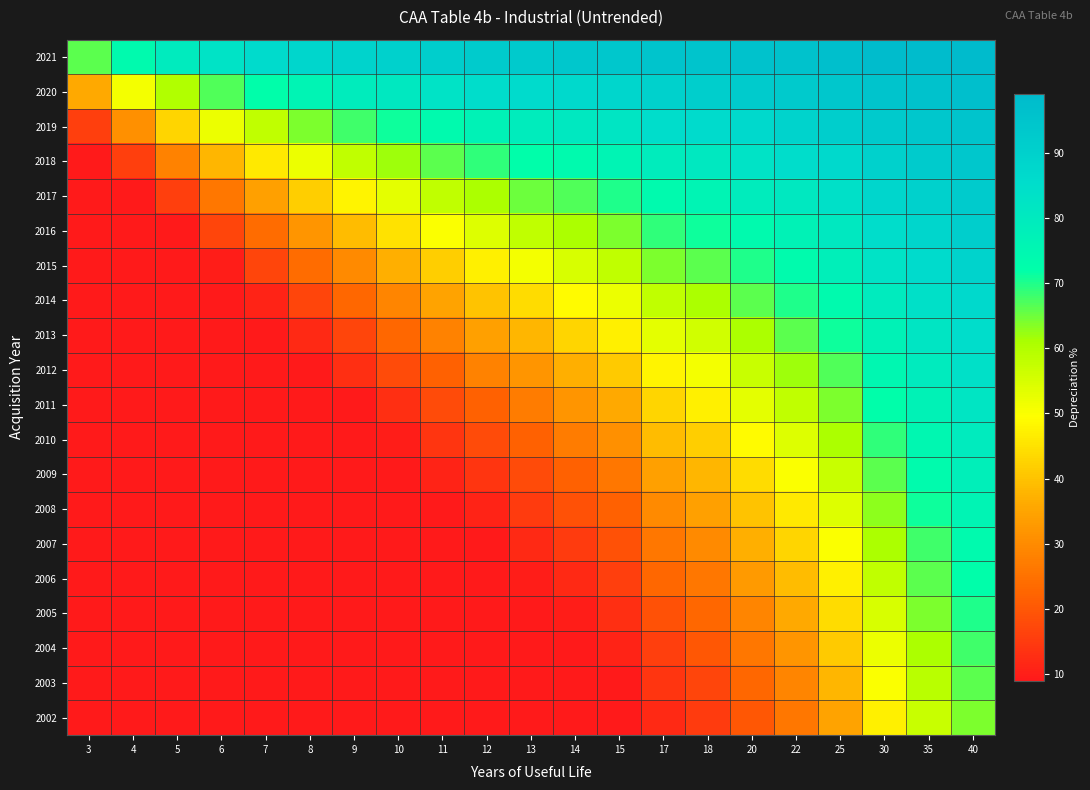

Which category has the lowest value across all series?

3